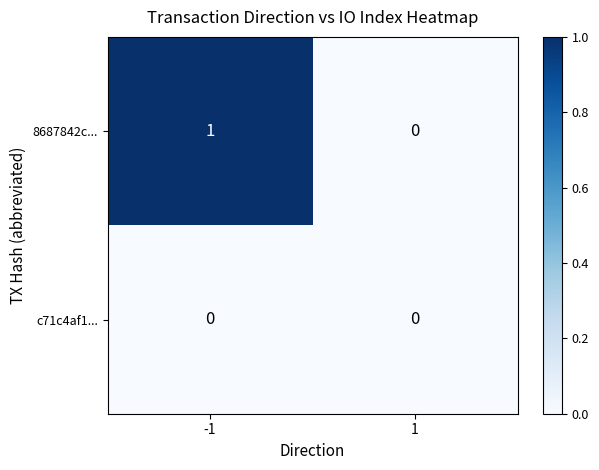

The 8687842c... series shows 1 at -1. True or false?

True